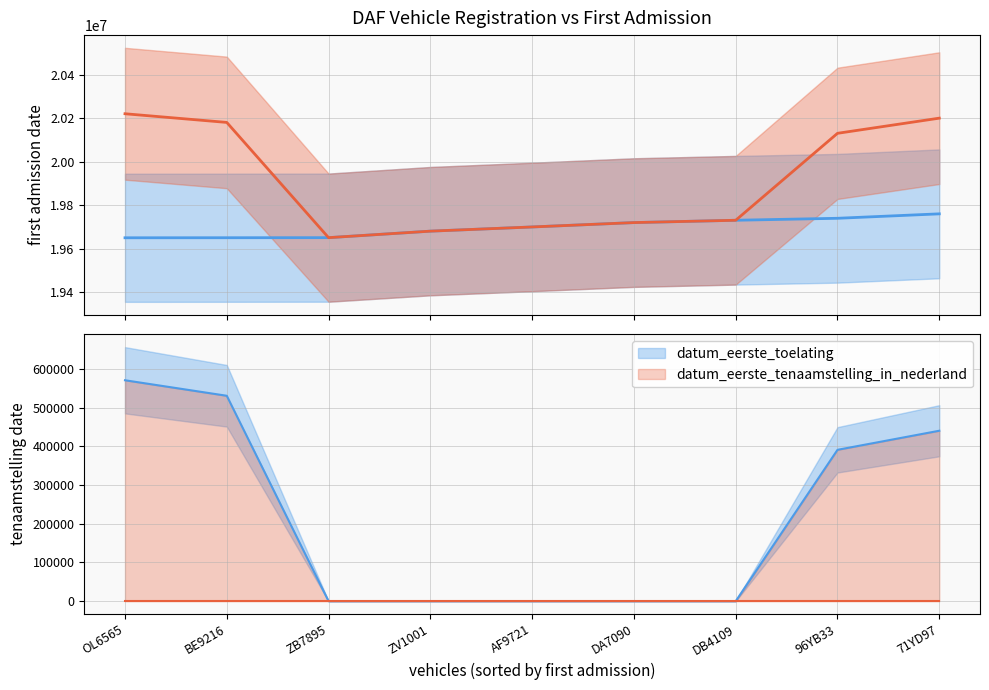

What is the value of the datum_eerste_toelating point at the 3rd from the left?

19651006